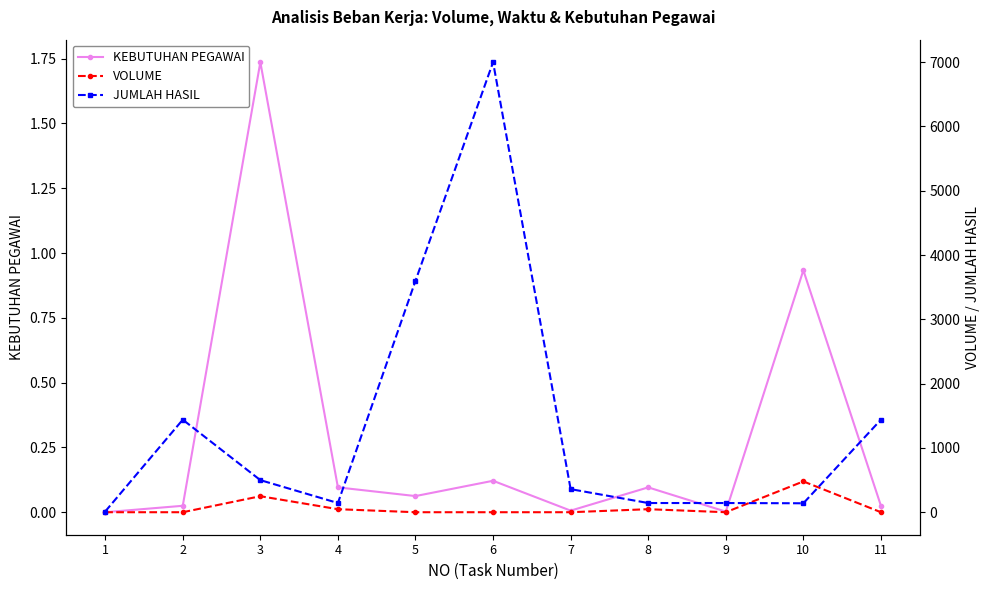

What is the value of the KEBUTUHAN PEGAWAI point at the 8th from the left?

0.1